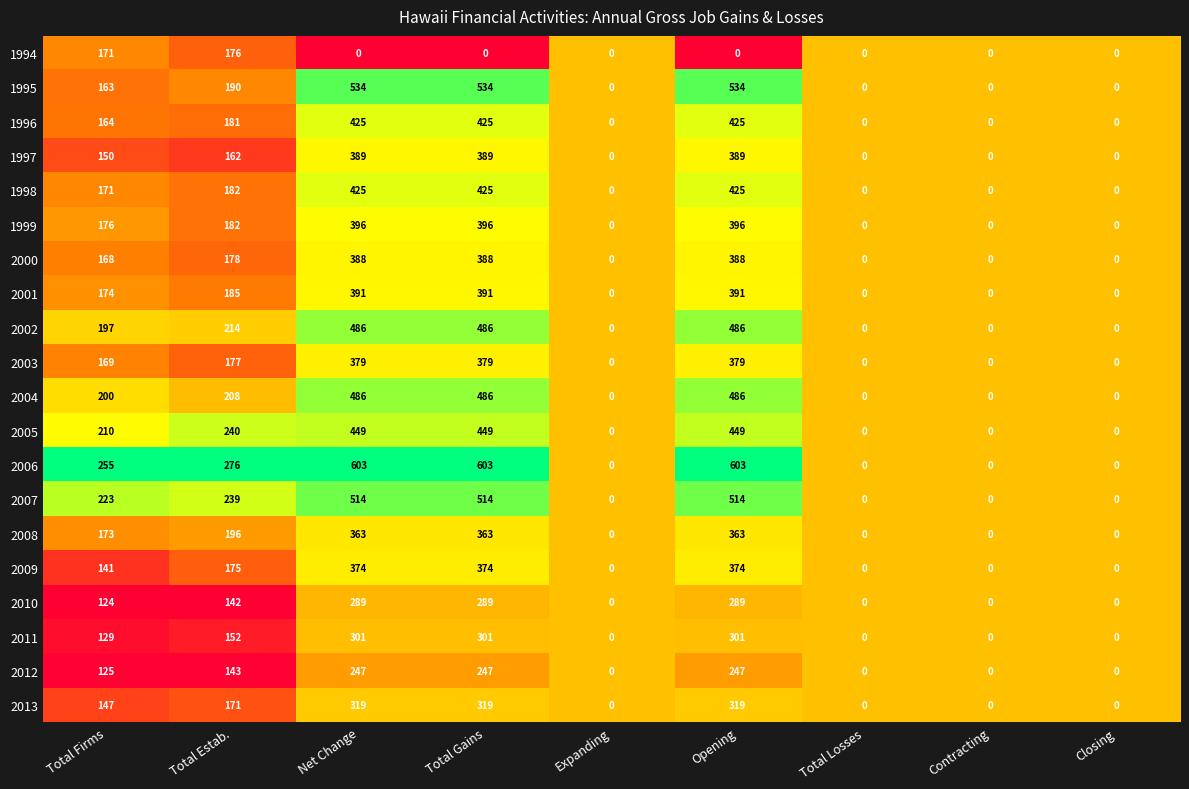

True or false: 1997 has a value of 162 at Total Estab..

True